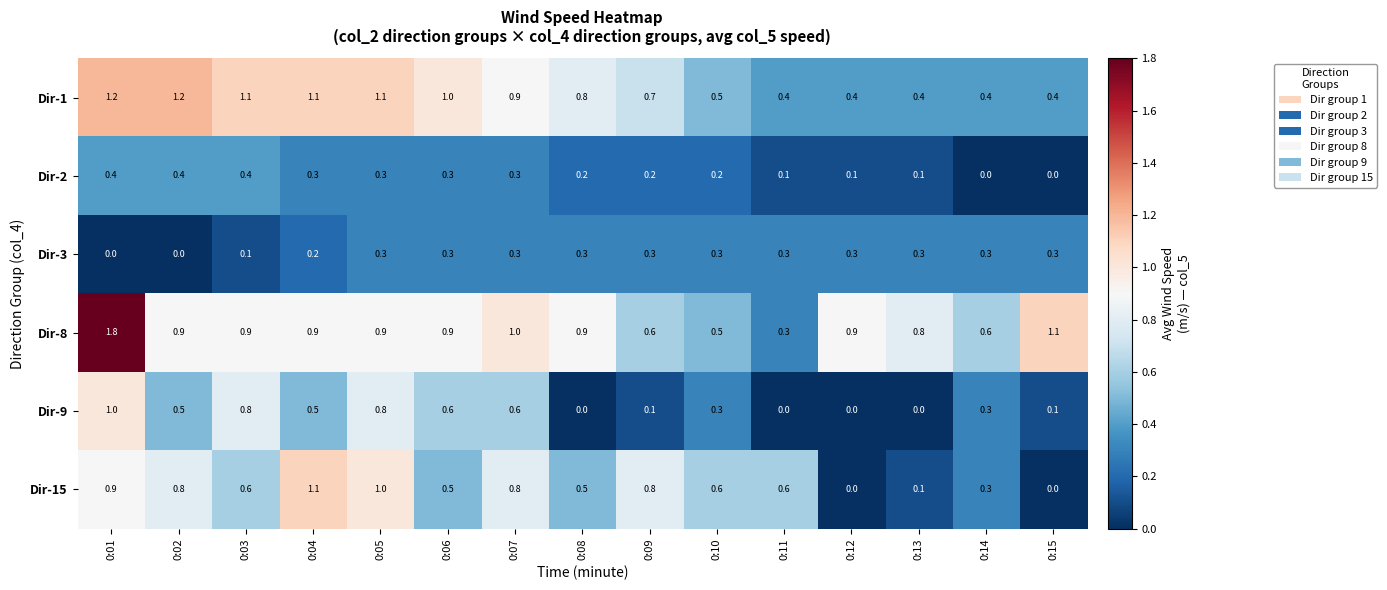

What is the sum of the Dir-2 values at 0:15 and 0:05?

0.3